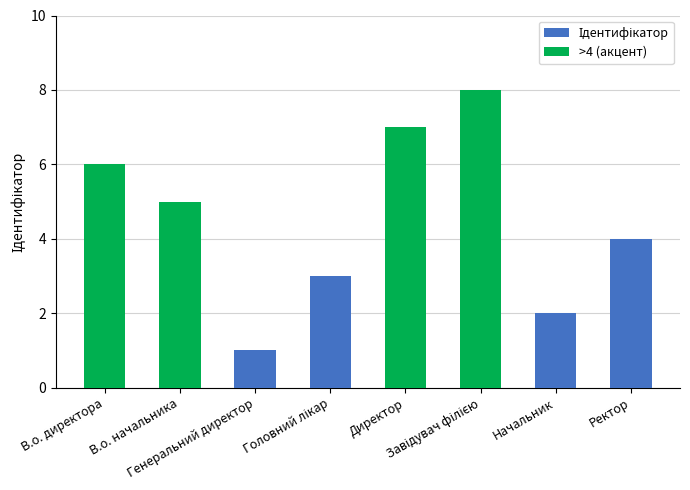

At which label does >4 (акцент) reach its peak?

Завідувач філією